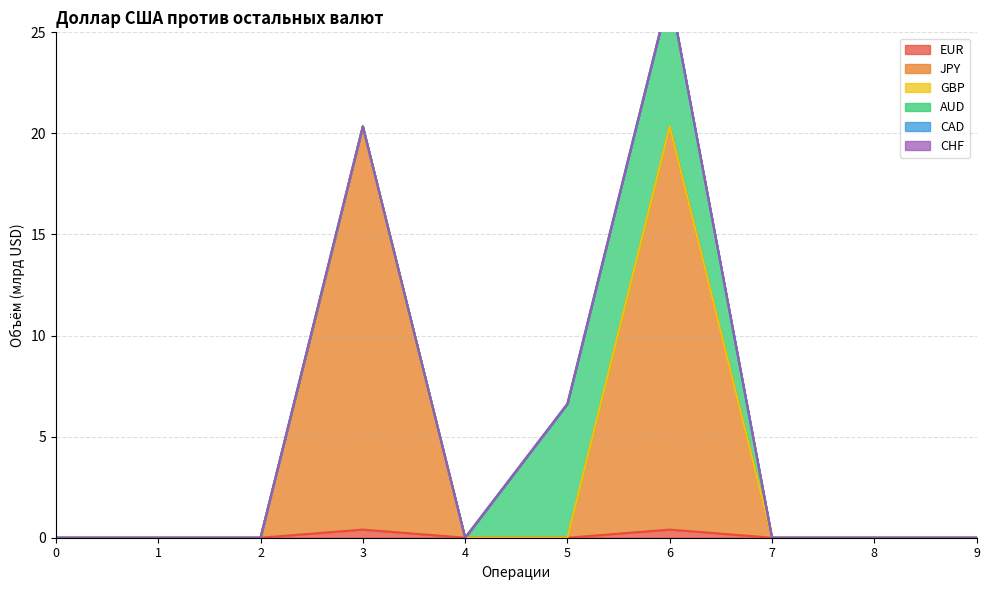

Reading left to right, transcribe all the data shown in this chart.

EUR: 0.0	0.0	0.0	0.4	0.0	0.0	0.4	0.0	0.0	0.0
JPY: 0.0	0.0	0.0	19.9	0.0	0.0	19.9	0.0	0.0	0.0
GBP: 0.0	0.0	0.0	0.0	0.0	0.0	0.0	0.0	0.0	0.0
AUD: 0.0	0.0	0.0	0.0	0.0	6.6	6.6	0.0	0.0	0.0
CAD: 0.0	0.0	0.0	0.0	0.0	0.0	0.0	0.0	0.0	0.0
CHF: 0.0	0.0	0.0	0.0	0.0	0.0	0.0	0.0	0.0	0.0